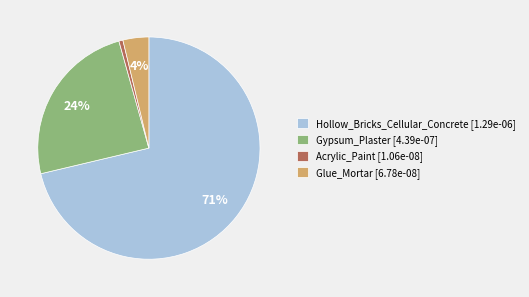

How many segments does this pie chart have?

4